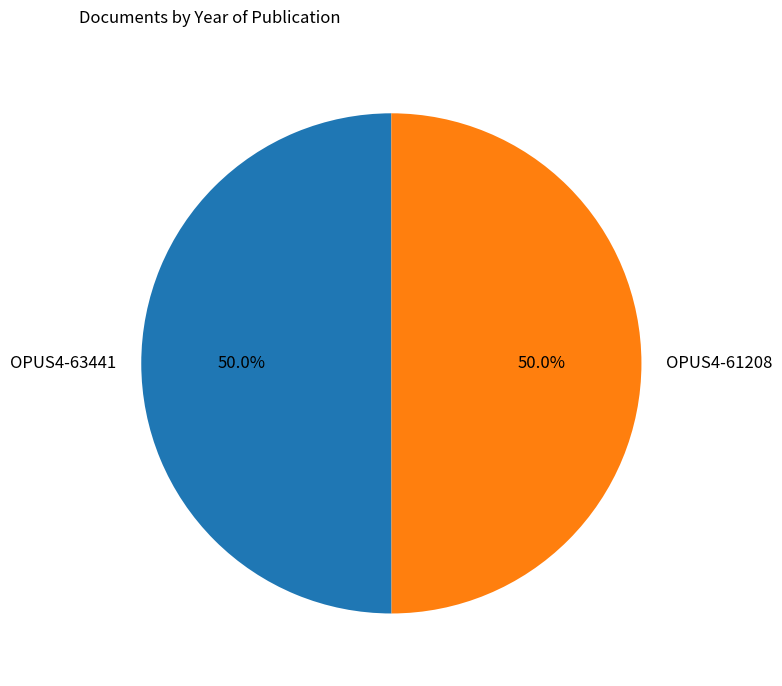

Count the number of slices in the pie.

2